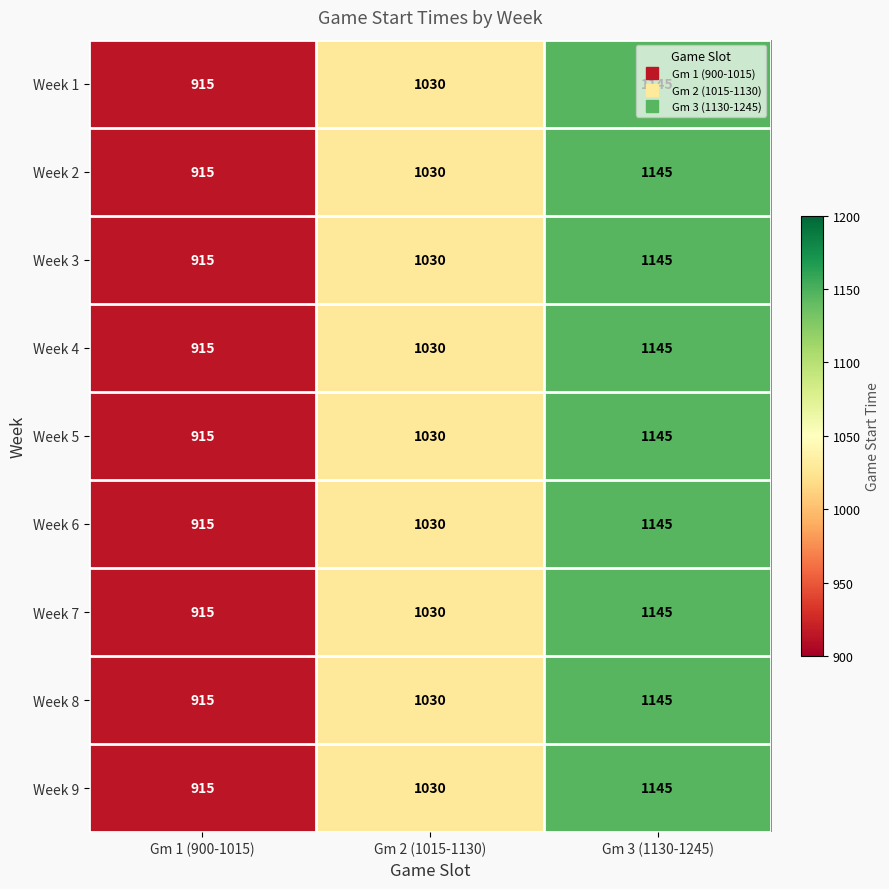

Is it true that Week 6 equals 915 at Gm 1 (900-1015)?

True